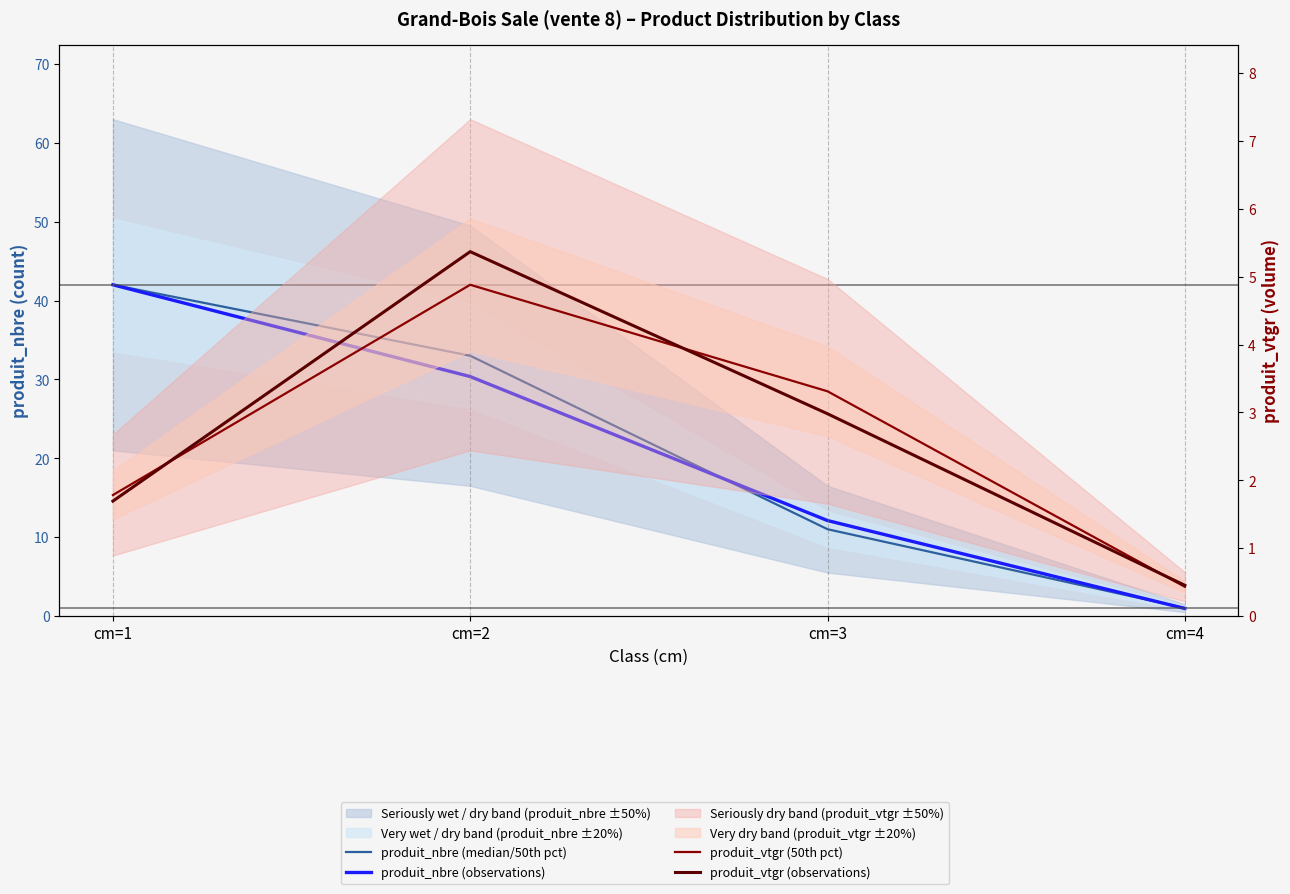

Between cm=1 and cm=3, which is larger?

cm=1